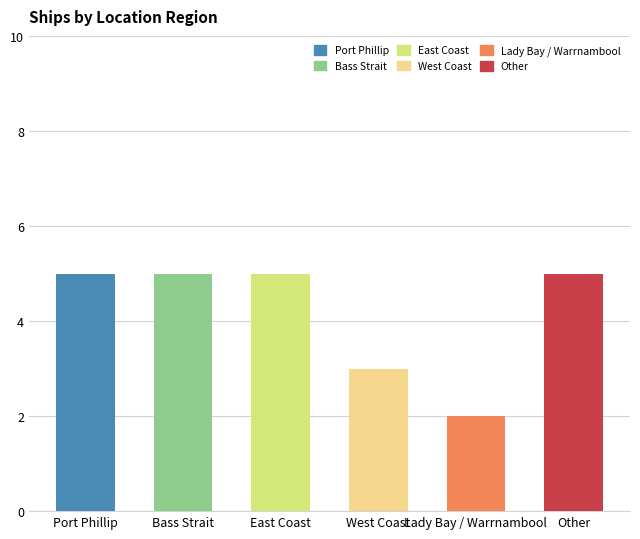

What is the difference between the maximum and minimum values?

3